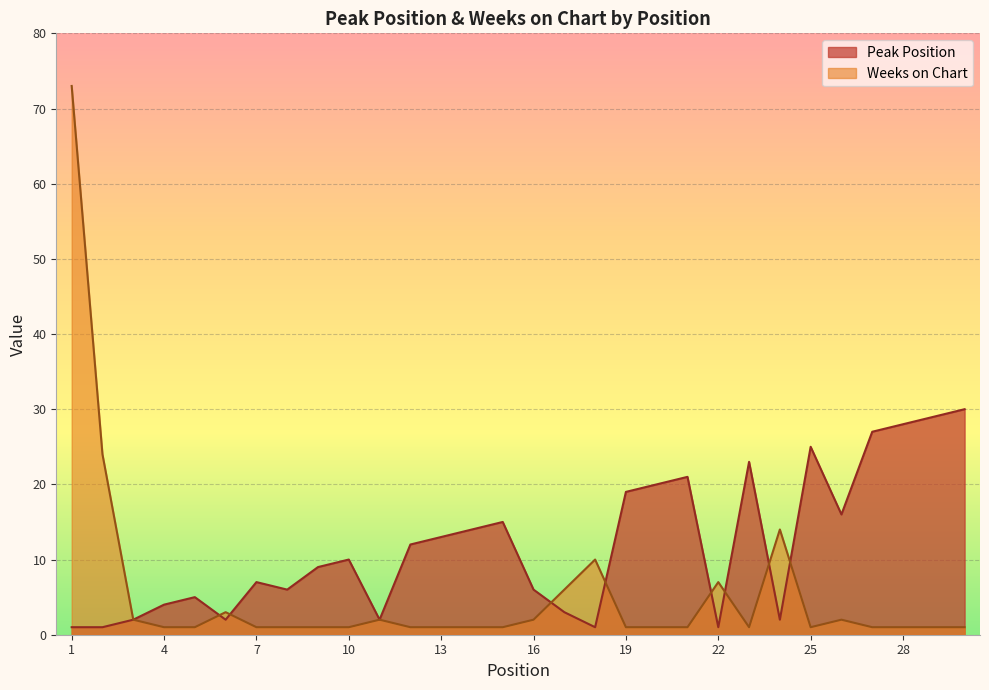

Does the chart display data point markers on the line(s)?

No